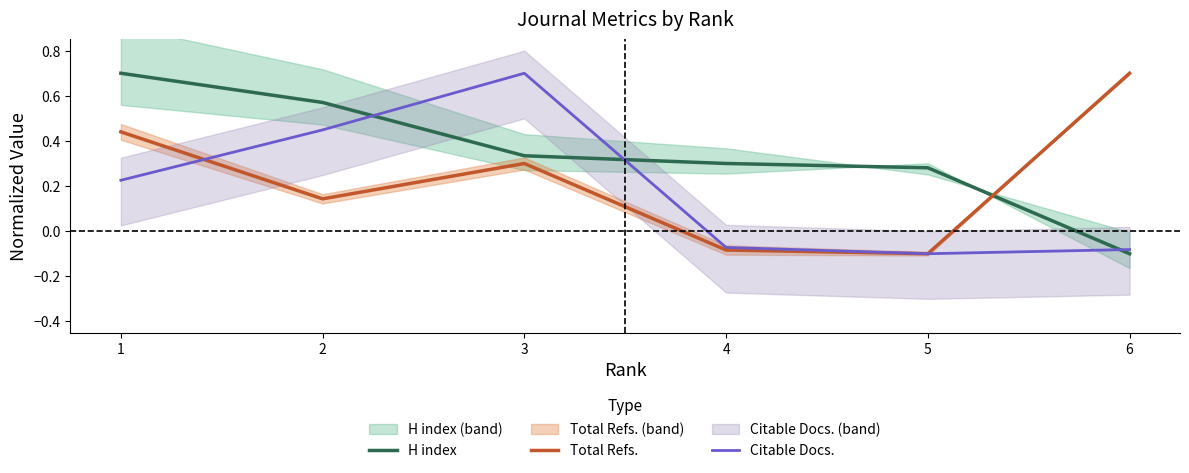

Rank the categories by Total Refs. value from highest to lowest.

6, 1, 3, 2, 4, 5